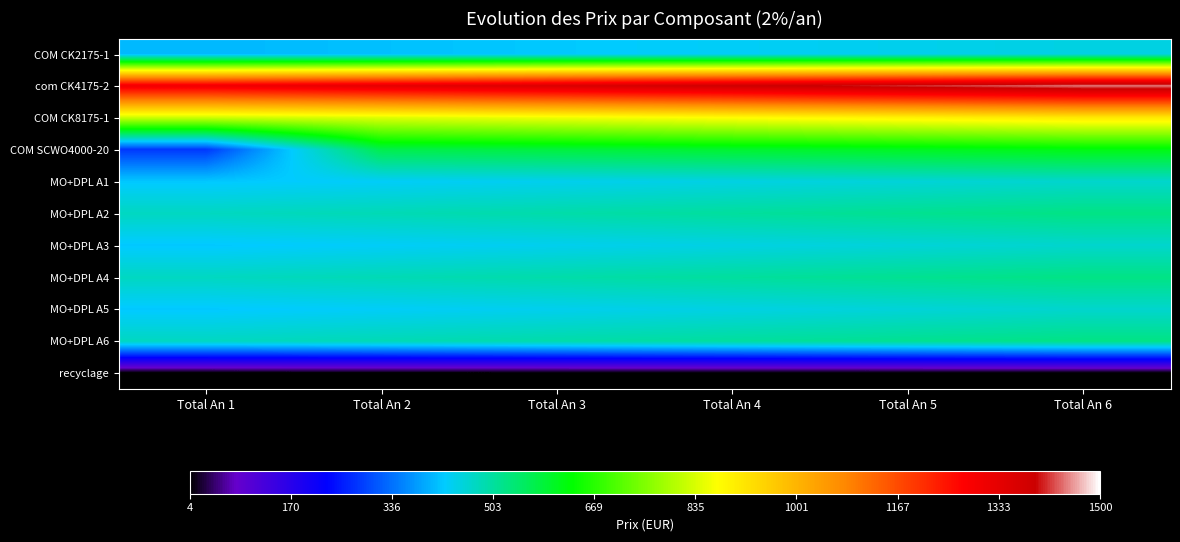

Reading left to right, transcribe all the data shown in this chart.

COM CK2175-1: Total An 1=404.9	Total An 2=413.0	Total An 3=421.3	Total An 4=429.7	Total An 5=438.3	Total An 6=447.1
com CK4175-2: Total An 1=1308.0	Total An 2=1334.2	Total An 3=1360.9	Total An 4=1388.1	Total An 5=1415.9	Total An 6=1444.2
COM CK8175-1: Total An 1=822.9	Total An 2=839.4	Total An 3=856.2	Total An 4=873.3	Total An 5=890.8	Total An 6=908.6
COM SCWO4000-20: Total An 1=282.5	Total An 2=570.7	Total An 3=582.1	Total An 4=593.8	Total An 5=605.7	Total An 6=617.8
MO+DPL A1: Total An 1=420.5	Total An 2=429.0	Total An 3=437.5	Total An 4=446.3	Total An 5=455.2	Total An 6=464.3
MO+DPL A2: Total An 1=474.8	Total An 2=484.3	Total An 3=494.0	Total An 4=503.9	Total An 5=513.9	Total An 6=524.2
MO+DPL A3: Total An 1=420.5	Total An 2=429.0	Total An 3=437.5	Total An 4=446.3	Total An 5=455.2	Total An 6=464.3
MO+DPL A4: Total An 1=474.8	Total An 2=484.3	Total An 3=494.0	Total An 4=503.9	Total An 5=513.9	Total An 6=524.2
MO+DPL A5: Total An 1=420.5	Total An 2=429.0	Total An 3=437.5	Total An 4=446.3	Total An 5=455.2	Total An 6=464.3
MO+DPL A6: Total An 1=474.8	Total An 2=484.3	Total An 3=494.0	Total An 4=503.9	Total An 5=513.9	Total An 6=524.2
recyclage: Total An 1=4.6	Total An 2=4.7	Total An 3=4.8	Total An 4=4.9	Total An 5=5.0	Total An 6=5.1